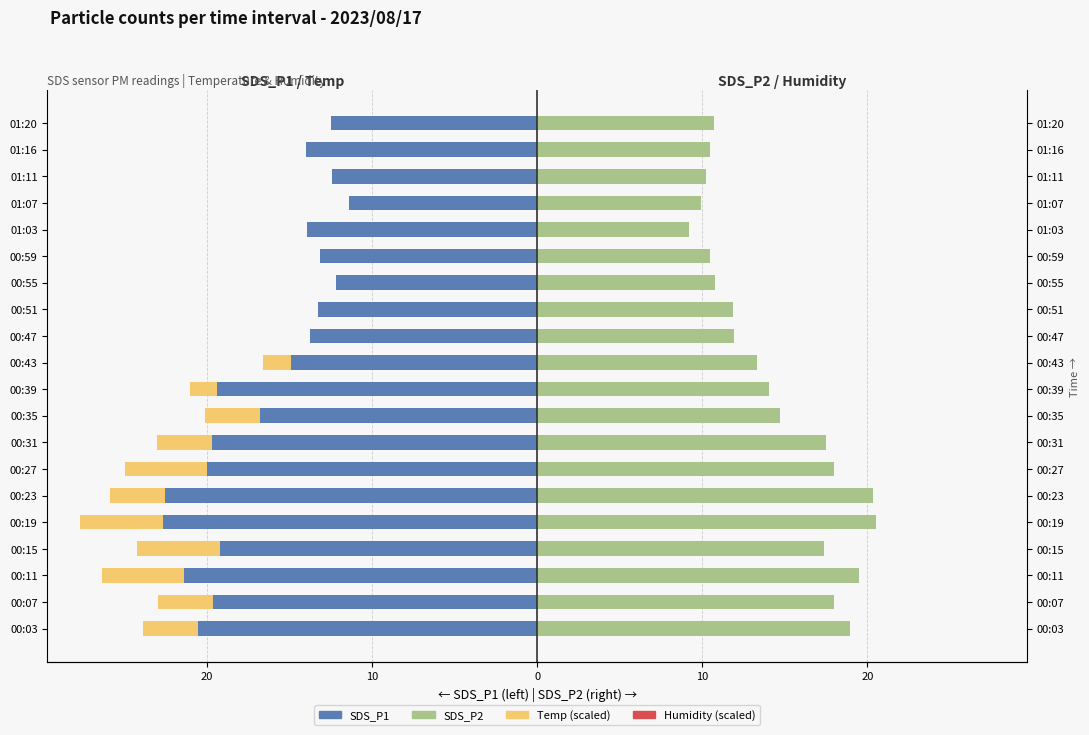

How many groups of bars are there?

20